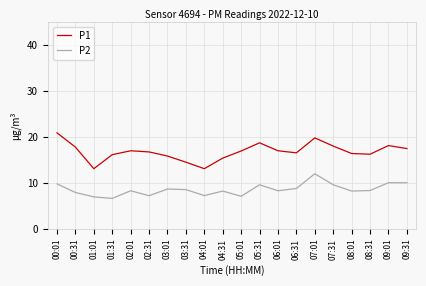

In P1, how many points are lower than both neighbors (excluding endpoints)?

4